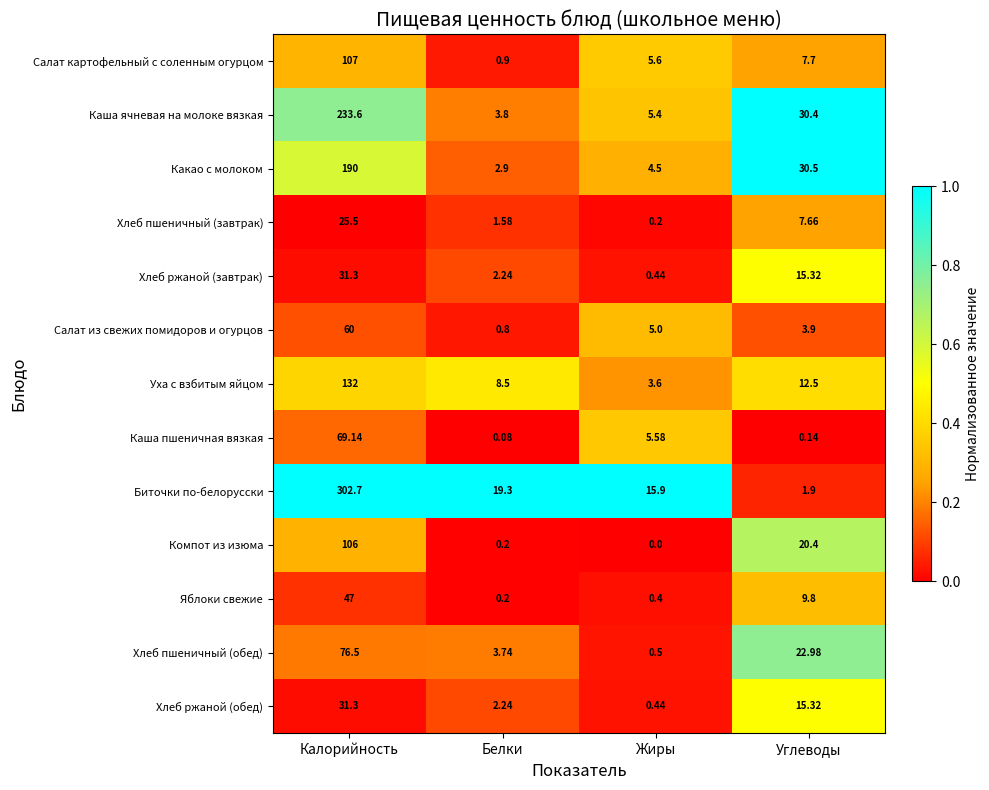

At Жиры, list the series in order from largest to smallest.

Биточки по-белорусски, Салат картофельный с соленным огурцом, Каша пшеничная вязкая, Каша ячневая на молоке вязкая, Салат из свежих помидоров и огурцов, Какао с молоком, Уха с взбитым яйцом, Хлеб пшеничный (обед), Хлеб ржаной (завтрак), Хлеб ржаной (обед), Яблоки свежие, Хлеб пшеничный (завтрак), Компот из изюма